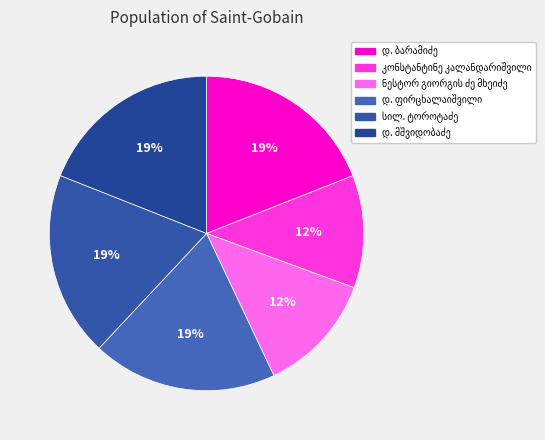

Approximately how many times larger is the value at დ. ფირცხალაიშვილი compared to სილ. ტოროტაძე?

1.0